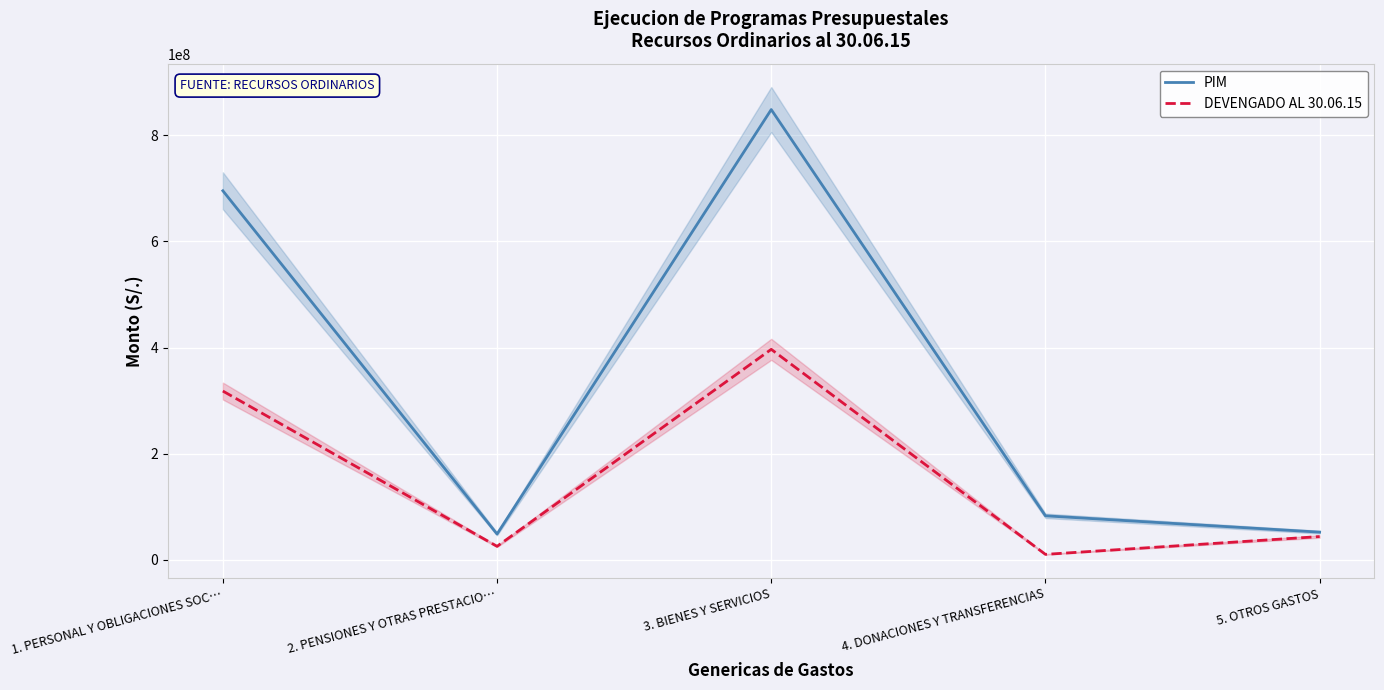

What is the sum of the PIM values at 1. PERSONAL Y OBLIGACIONES SOC… and 3. BIENES Y SERVICIOS?

1543489280.0